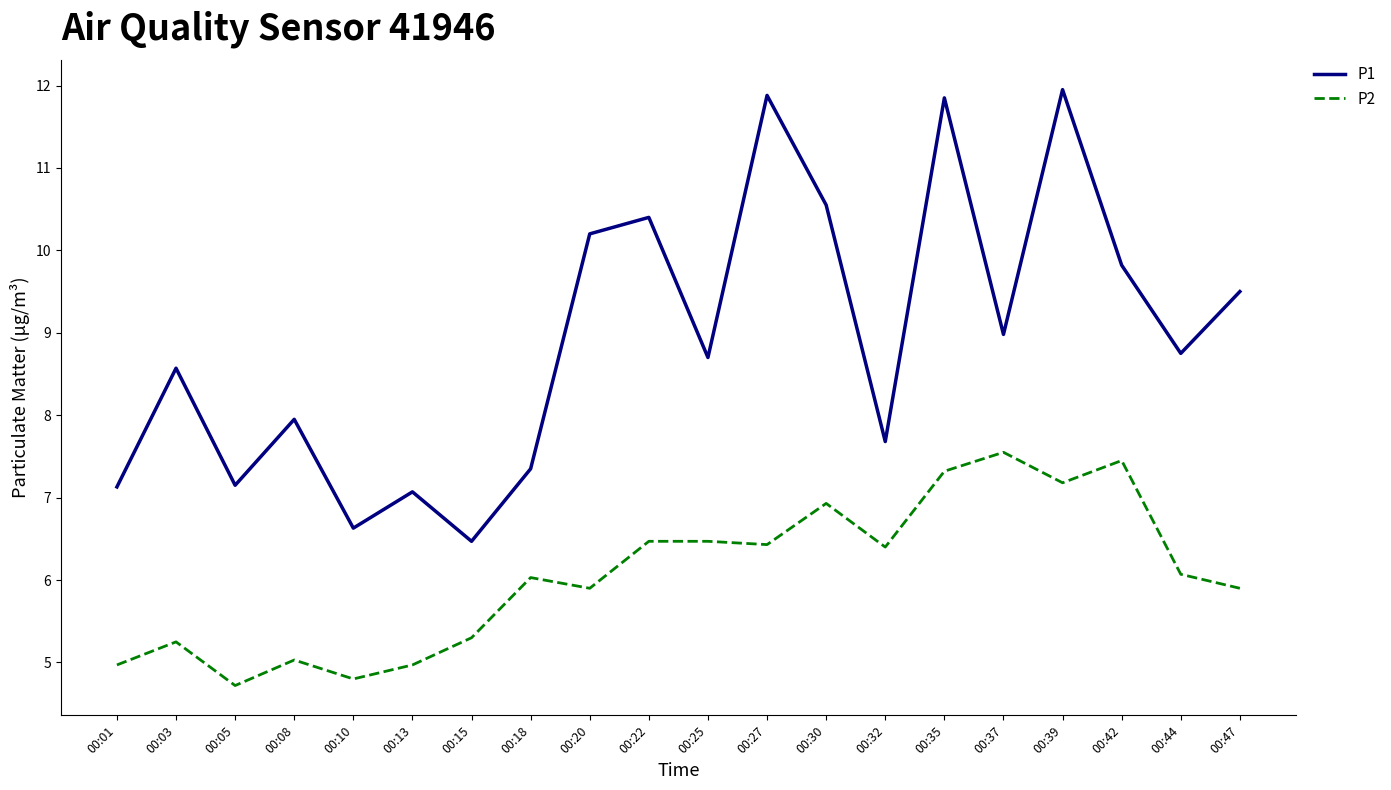

The value of P1 at 00:32 is 5.3. True or false?

False